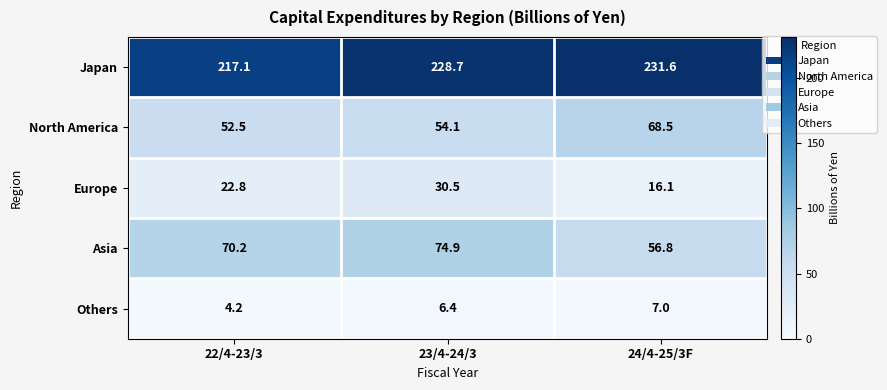

How many categories are shown in the chart?

3